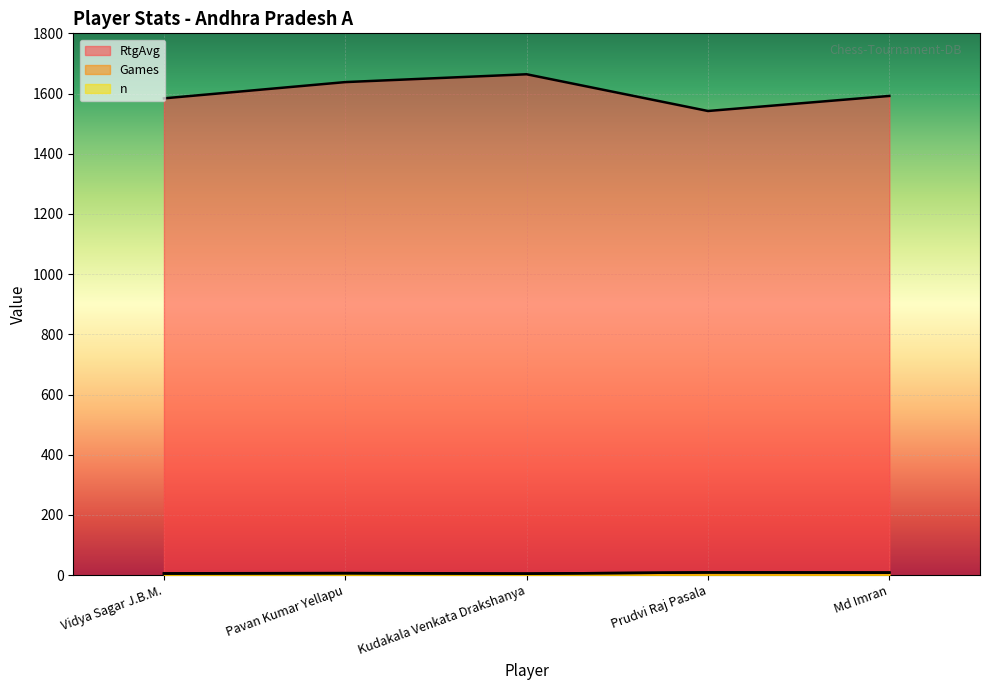

Which series changed the most between Pavan Kumar Yellapu and Md Imran?

RtgAvg